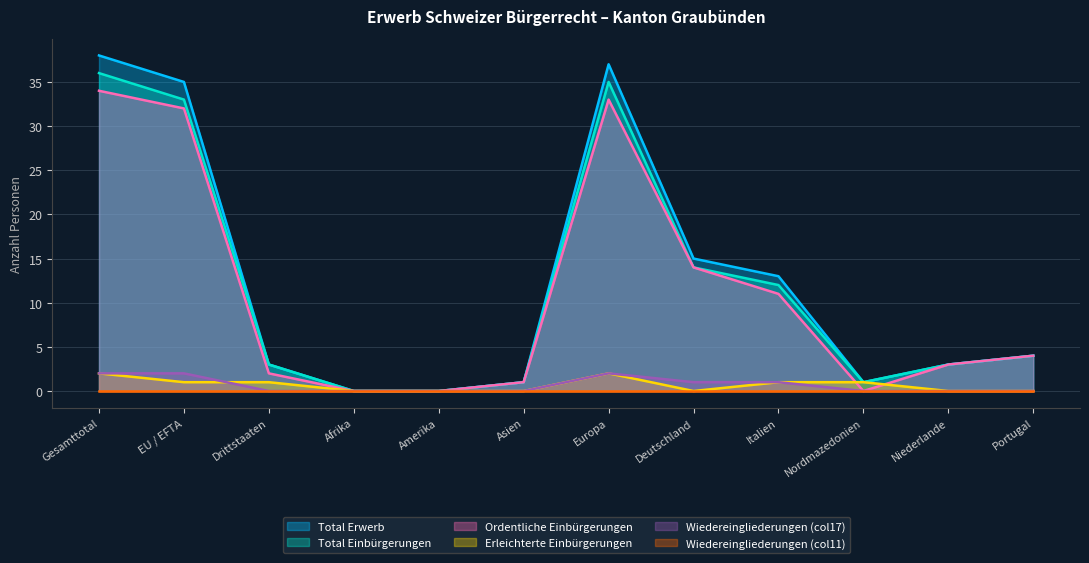

What is the maximum value shown in the chart?

38